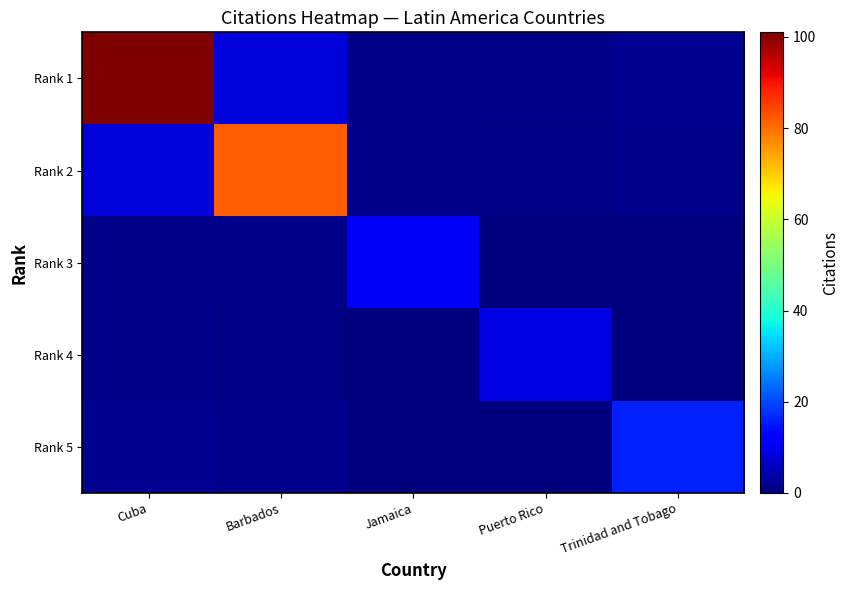

Which series has the largest range (max minus min)?

Rank 1